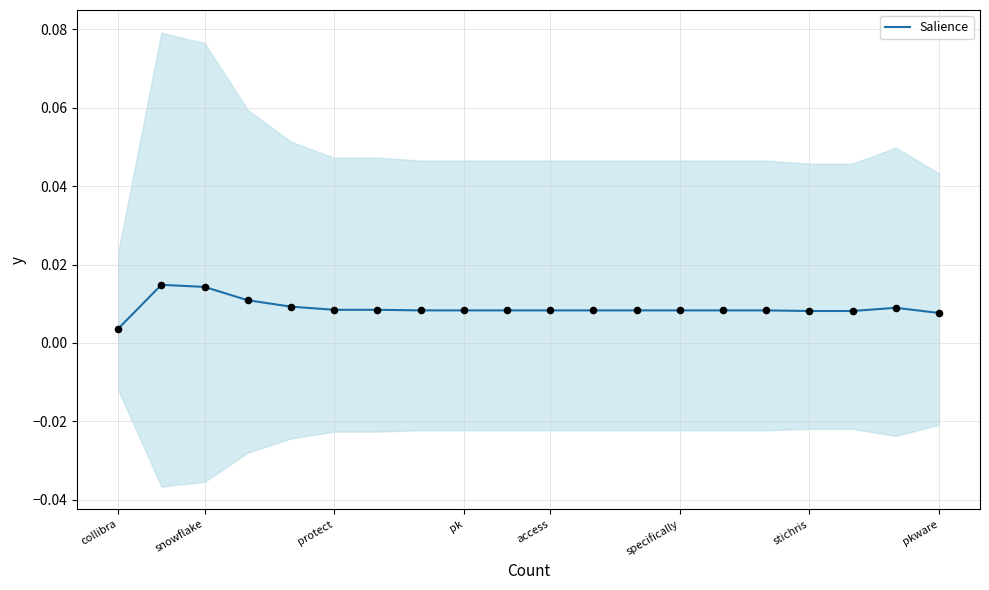

Between 19 and 12, which is larger?

12